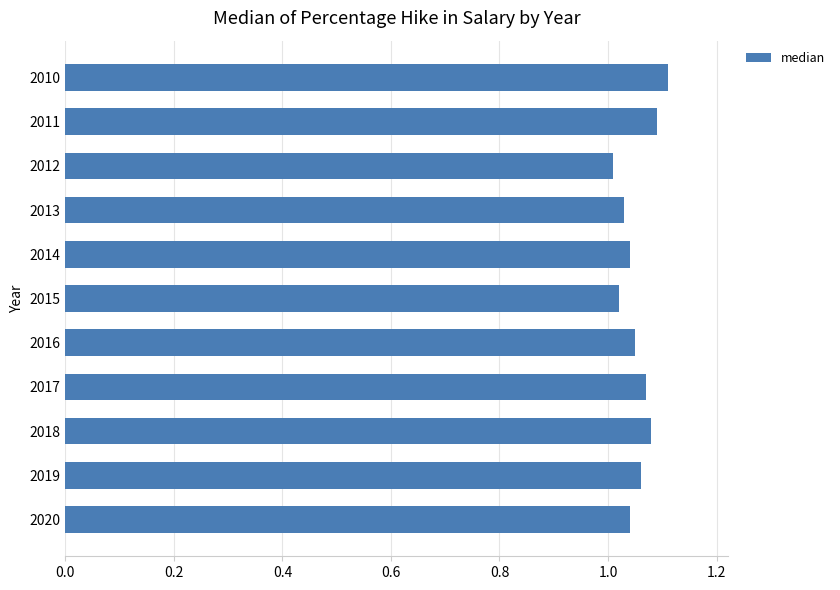

What is the sum of all values?

11.6